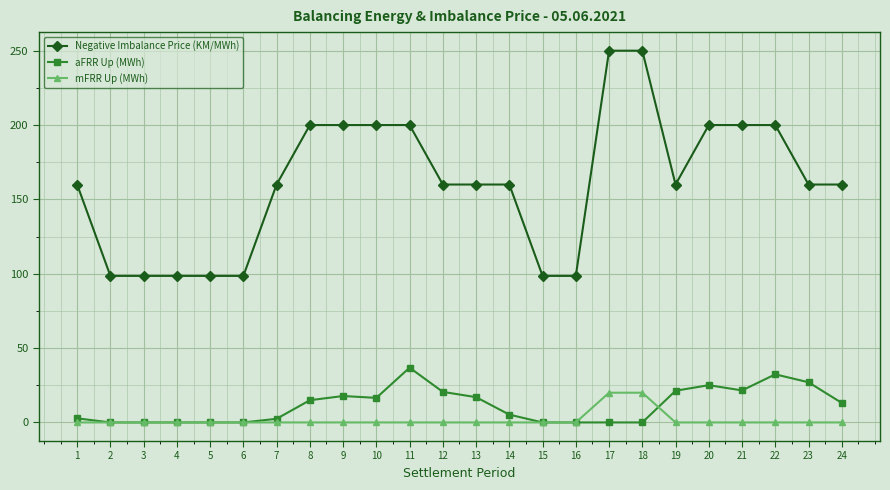

Count the number of categories in the chart.

24